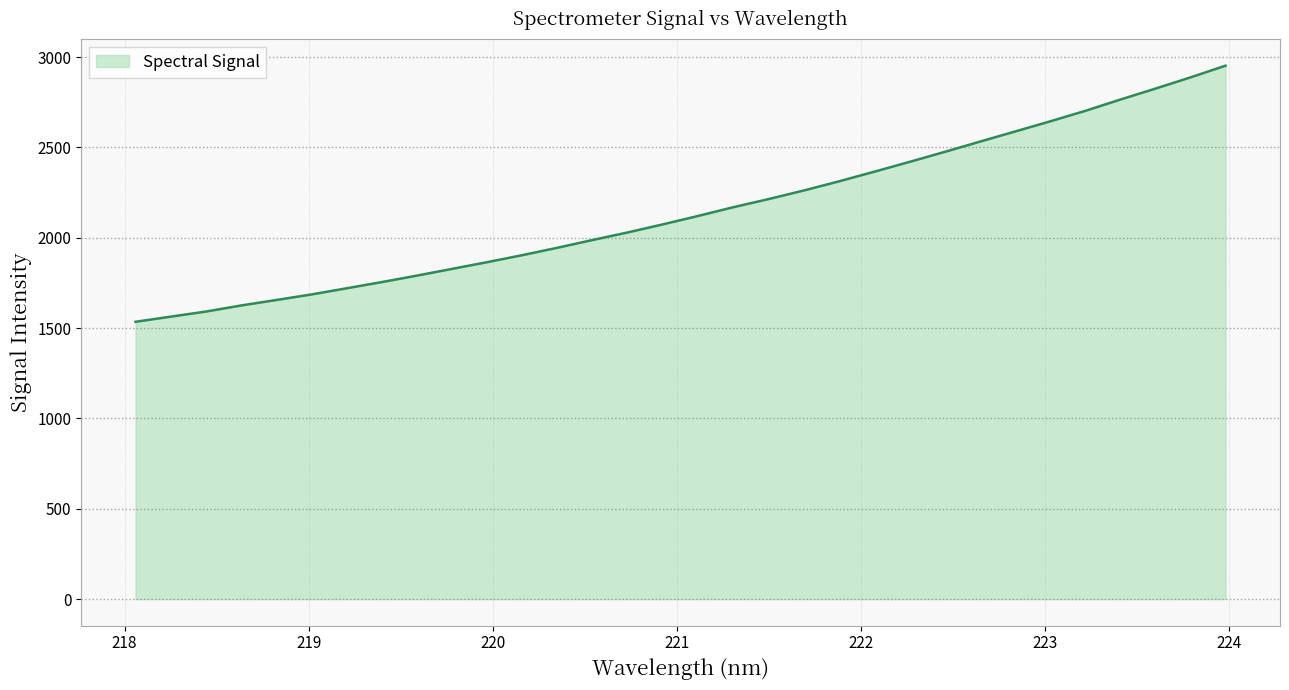

What is the difference between the maximum and minimum values?

1417.5